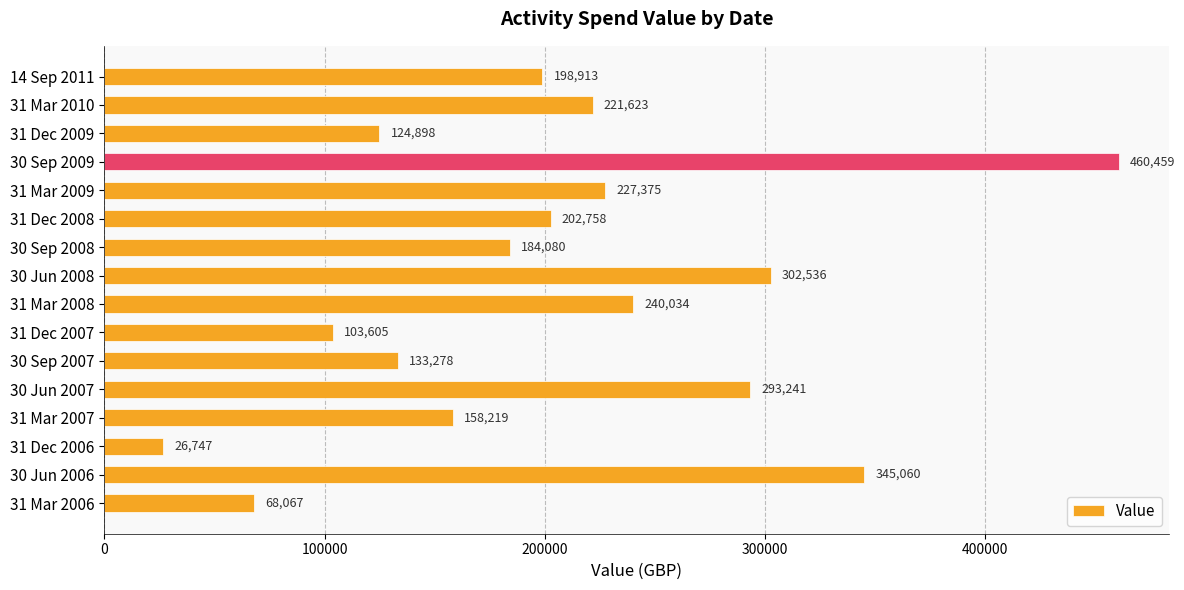

What position from the bottom is 31 Dec 2008?

11